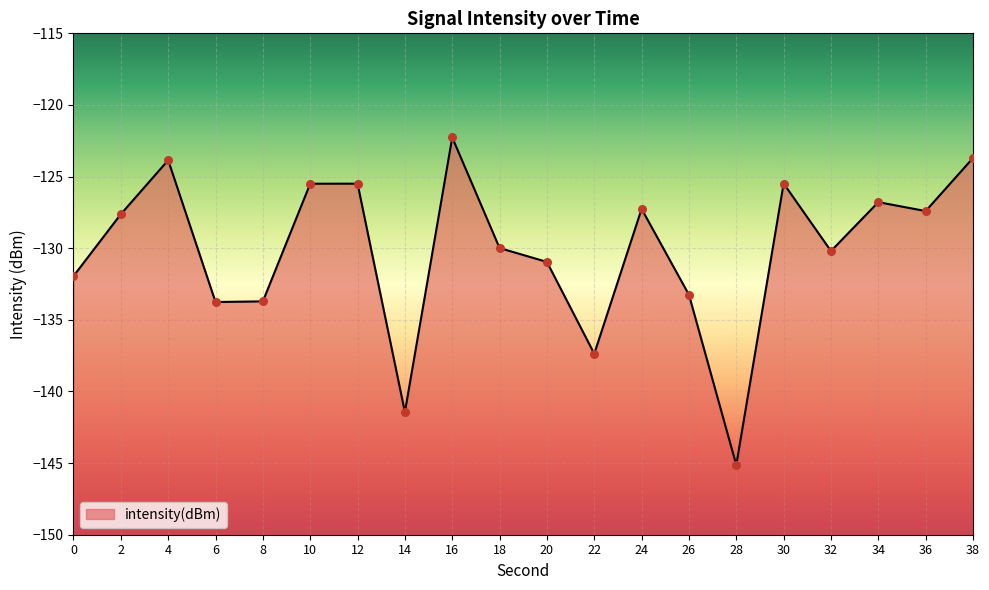

What is the change in value from 0 to 30?

+6.5